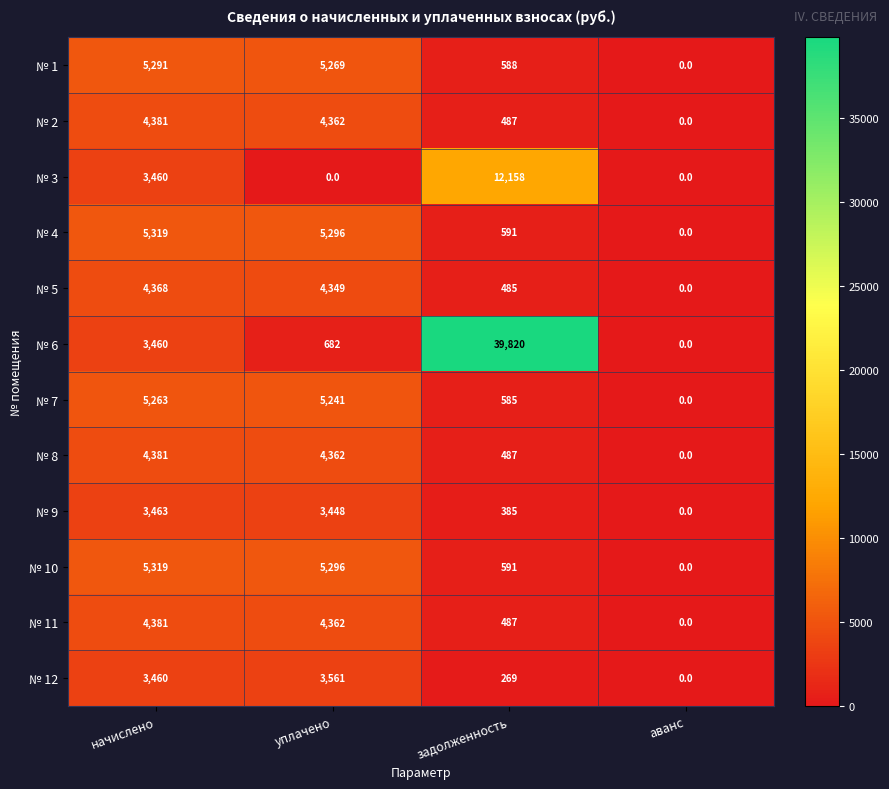

What is the spread (max minus min) of values at задолженность?

39551